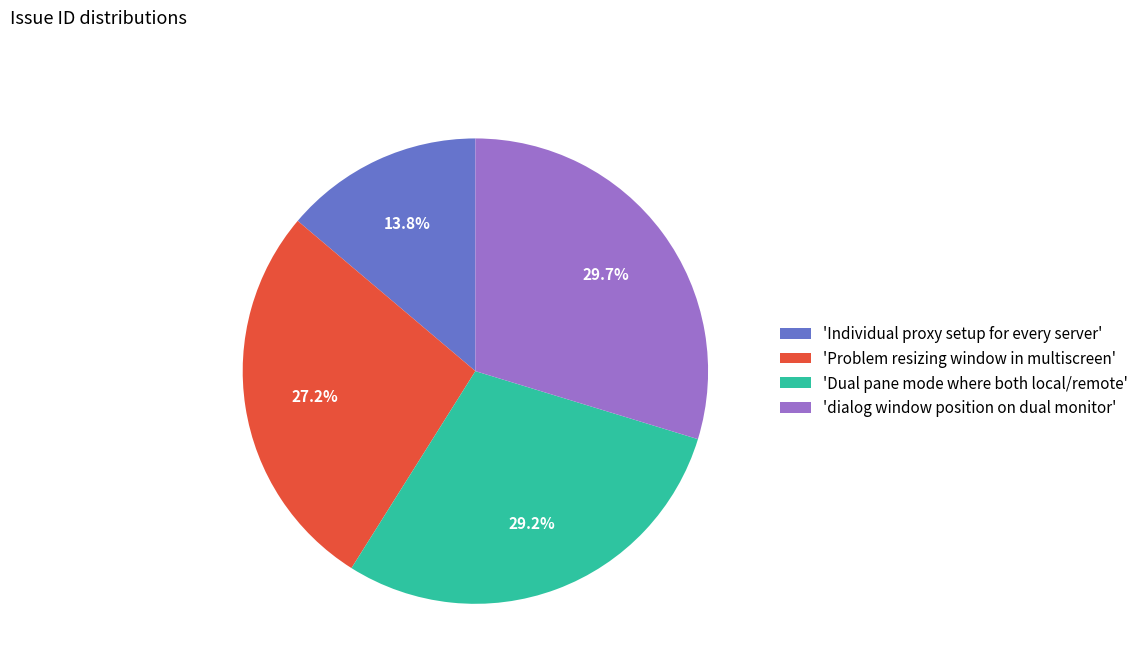

What is the largest slice in the pie chart?

'dialog window position on dual monitor'